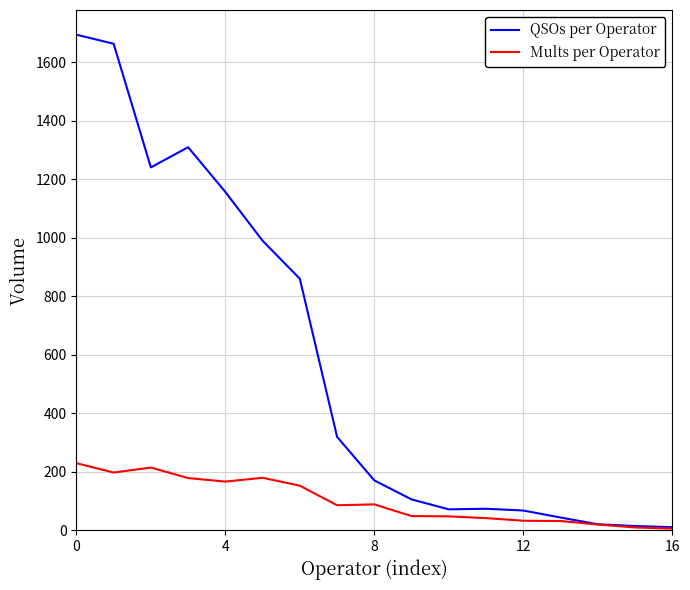

How many lines are shown in the chart?

2